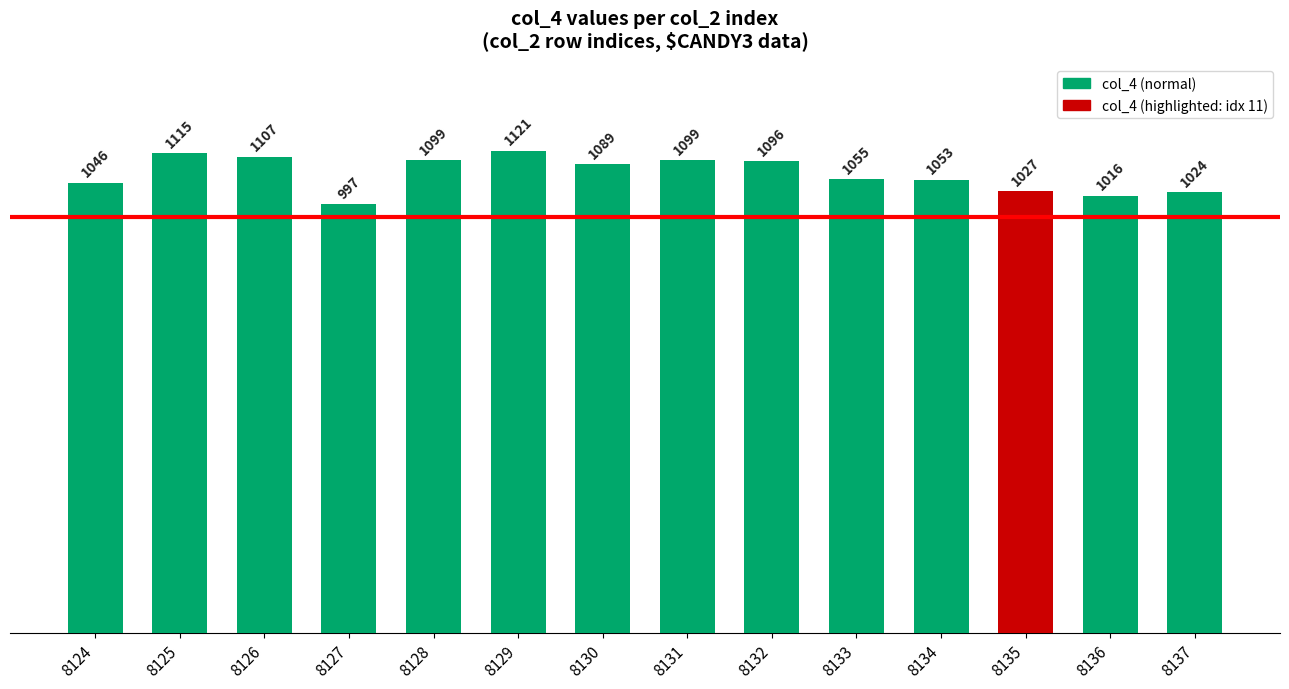

Count the number of categories in the chart.

14